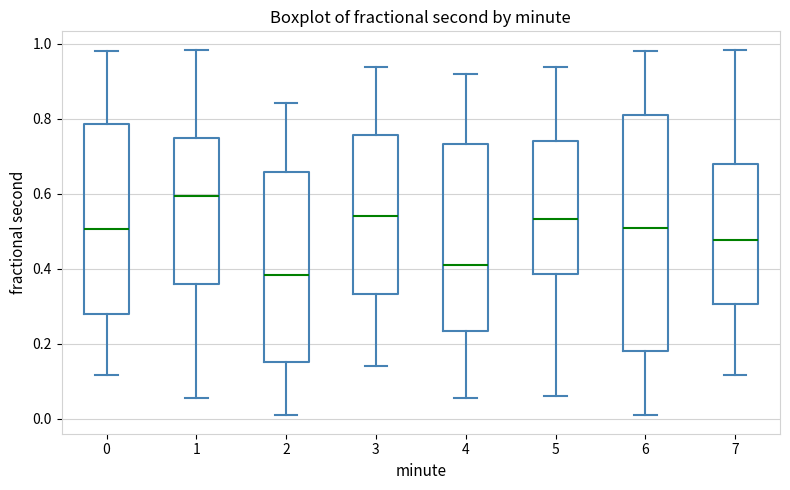

Where is the lower edge of the box at x = 5 on the y-axis? The values are not printed on the chart, so give them approximately, as read against the axis.

0.38